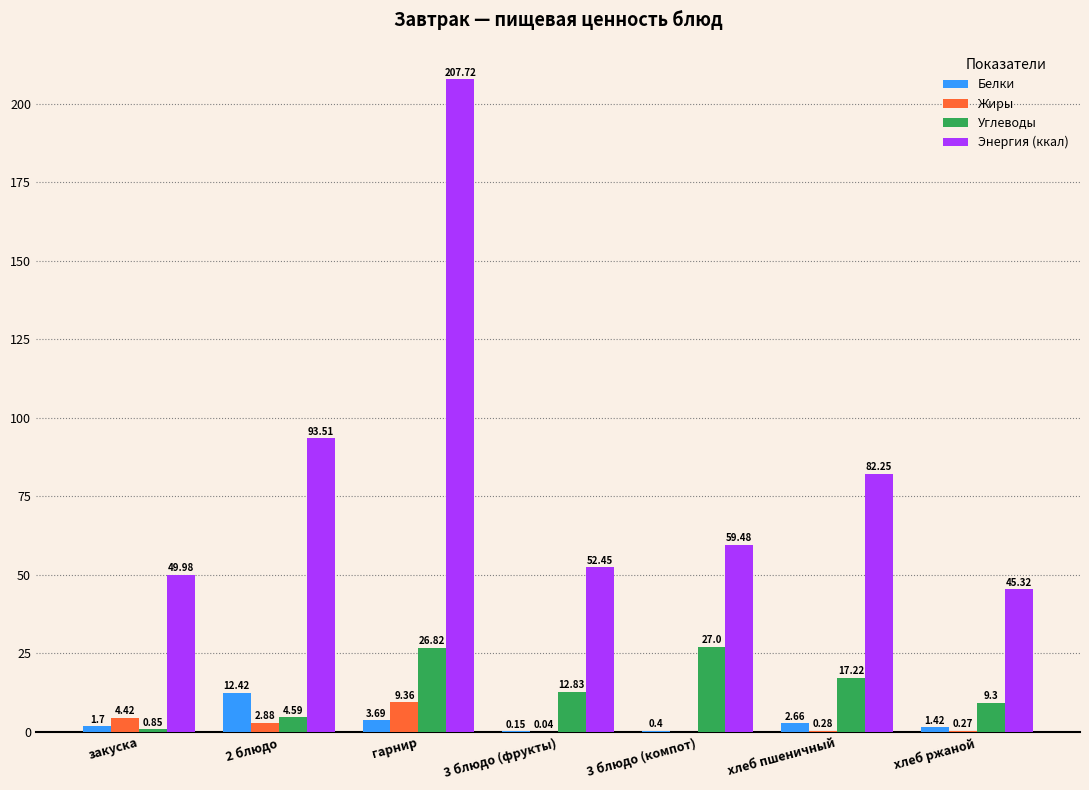

What is the average value of the Углеводы series?

14.1